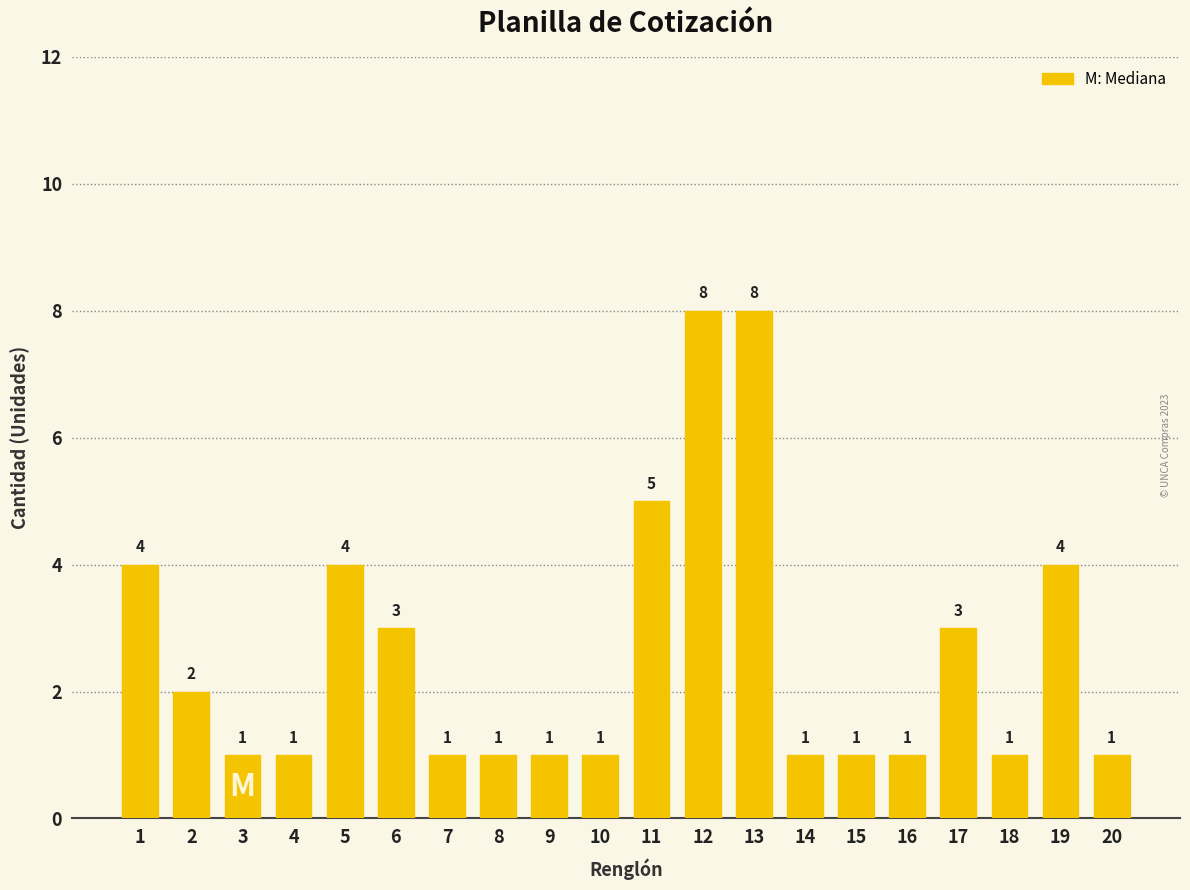

Reading left to right, list all the values displayed in this chart.

1=4	2=2	3=1	4=1	5=4	6=3	7=1	8=1	9=1	10=1	11=5	12=8	13=8	14=1	15=1	16=1	17=3	18=1	19=4	20=1